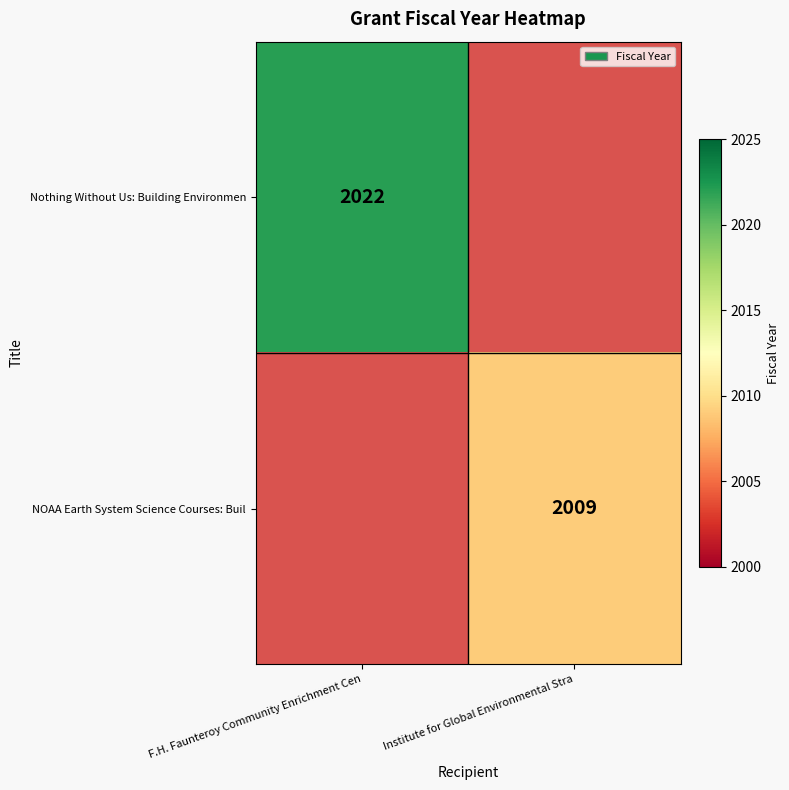

The NOAA Earth System Science Courses: Buil series shows 2009 at Institute for Global Environmental Stra. True or false?

True